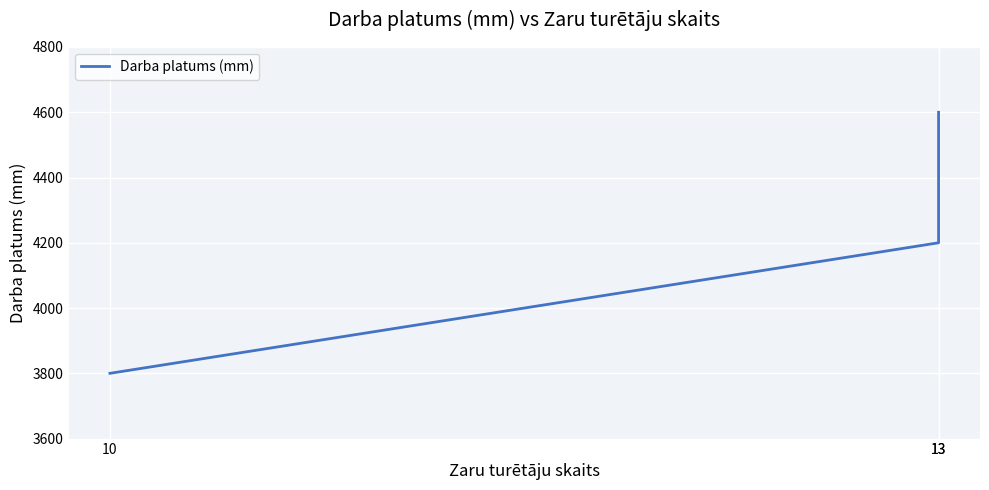

List the labels in order of value, smallest first.

10, 13, 13